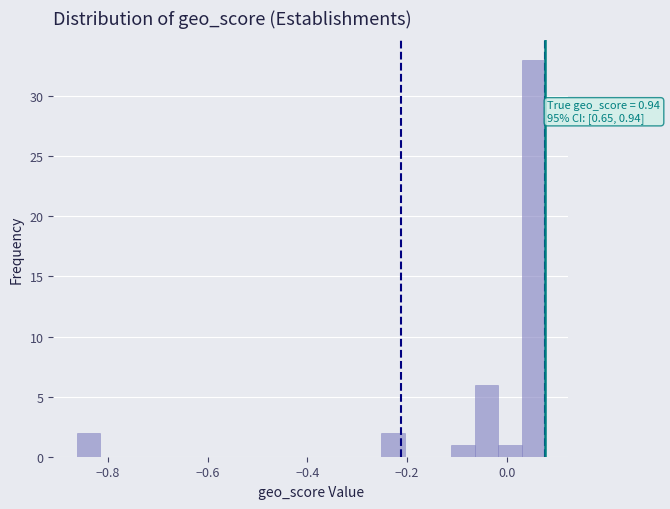

Read against the x-axis, roughly where is the centre of the tallest bar?

0.06